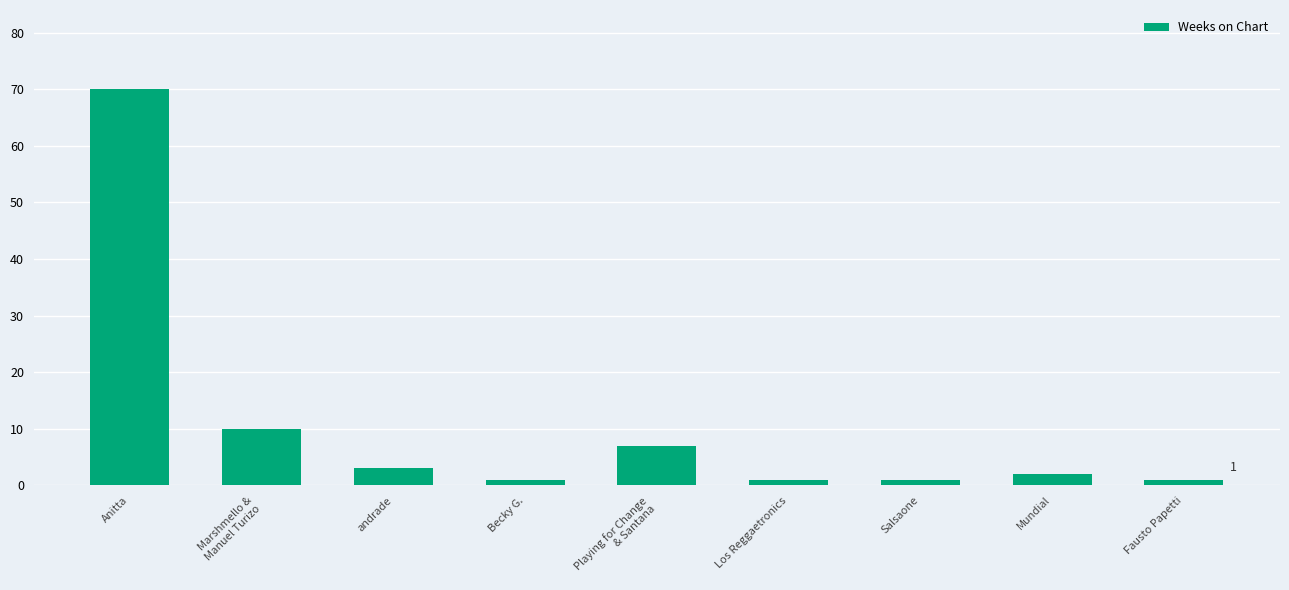

What is the sum of the values at Marshmello &
Manuel Turizo and Playing for Change
& Santana?

17